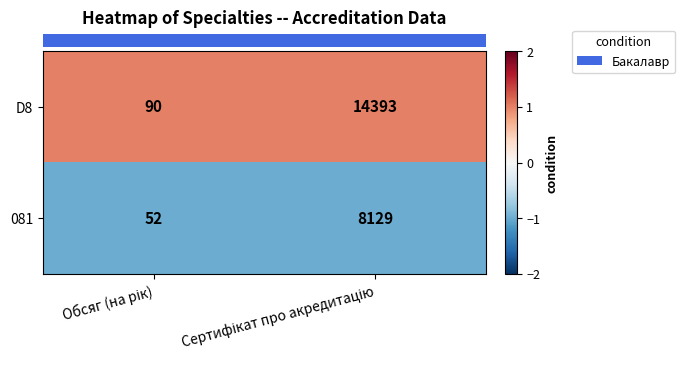

What is the sum of all D8 values?

14483